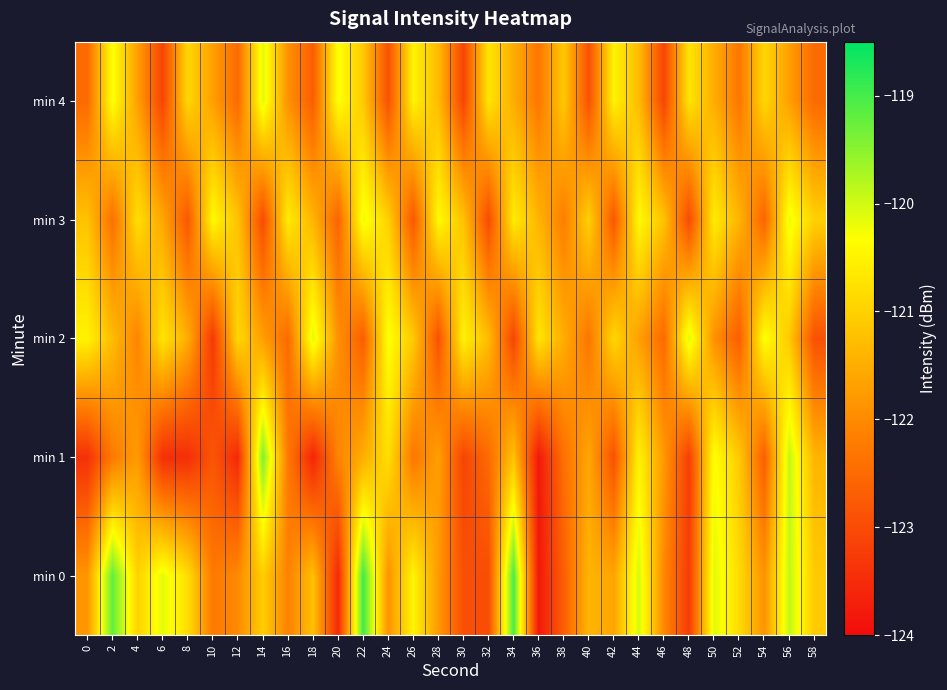

How many series are shown in this chart?

5